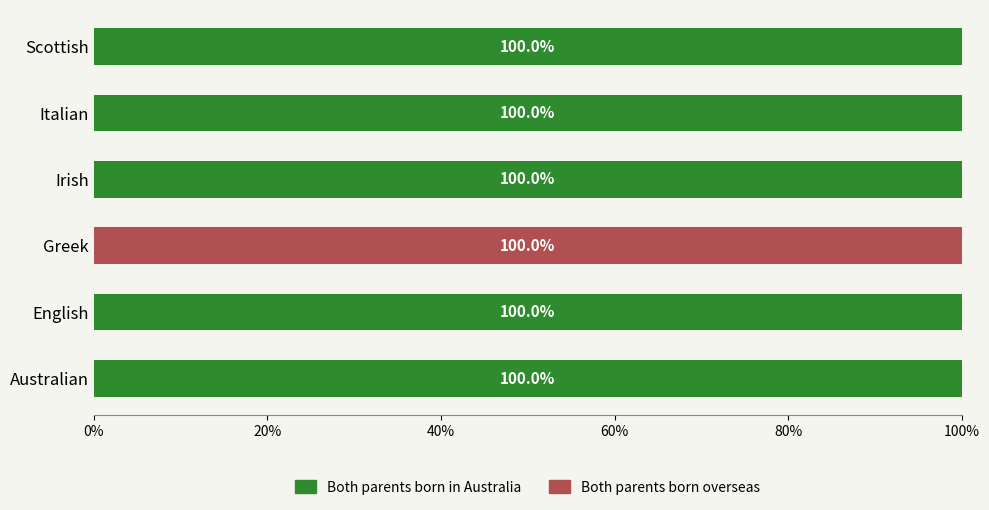

The value of Both parents born in Australia at Australian is 134. True or false?

False